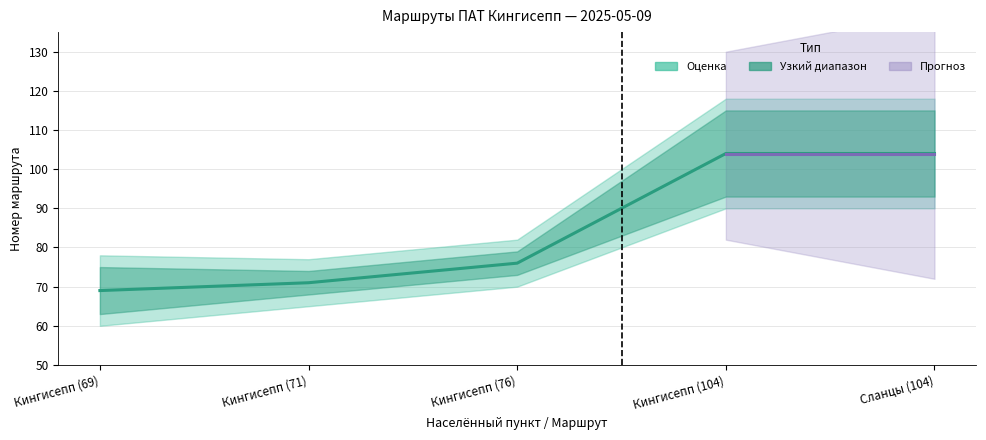

Reading right to left, list all the values displayed in this chart.

Сланцы (104)=104	Кингисепп (104)=104	Кингисепп (76)=76	Кингисепп (71)=71	Кингисепп (69)=69